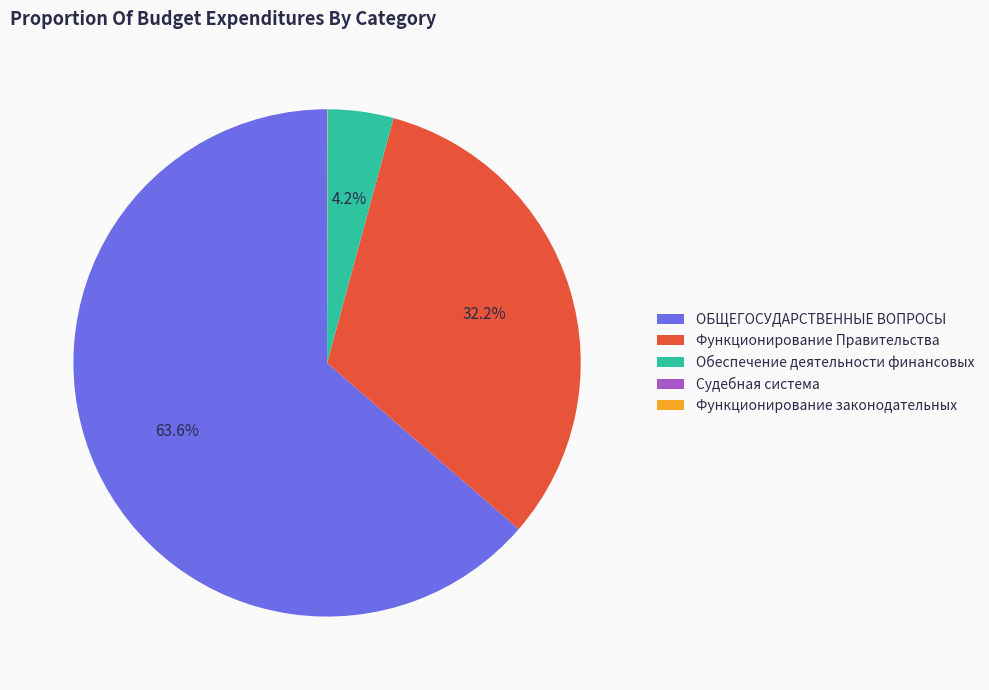

What portion of the pie excludes Обеспечение деятельности финансовых?

95.8%